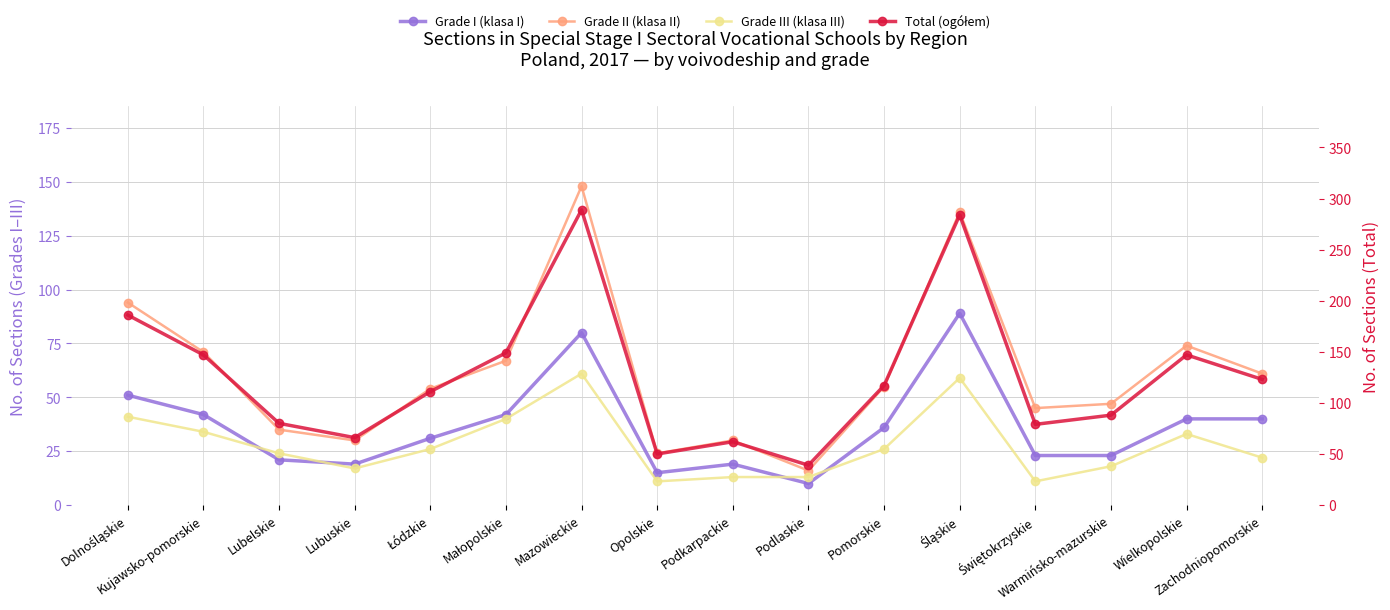

How many lines are shown in the chart?

4